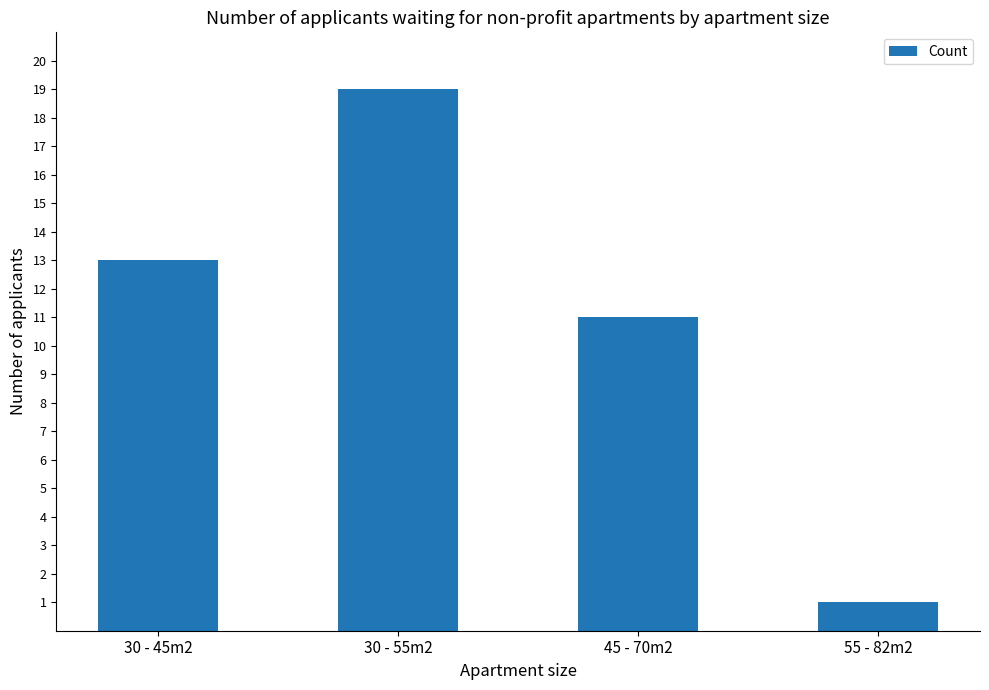

How many bars are there in total?

4